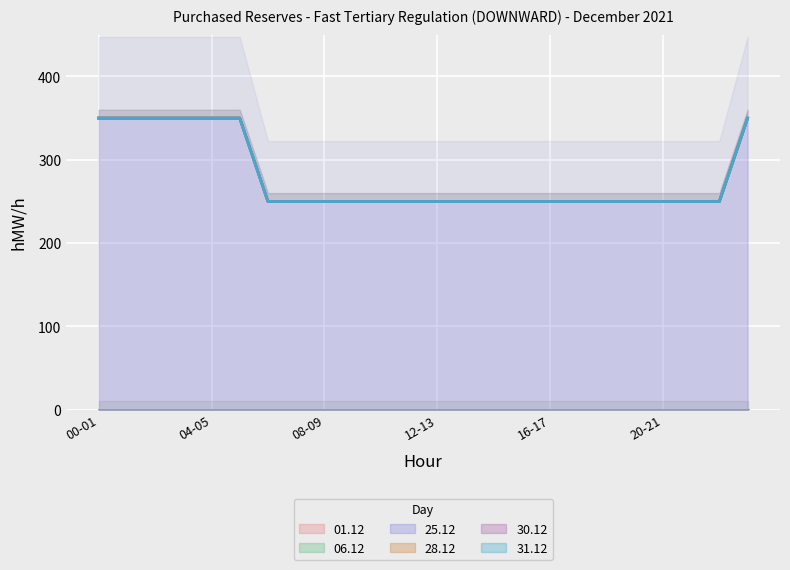

True or false: 28.12 has more than 1 interior local peaks.

False